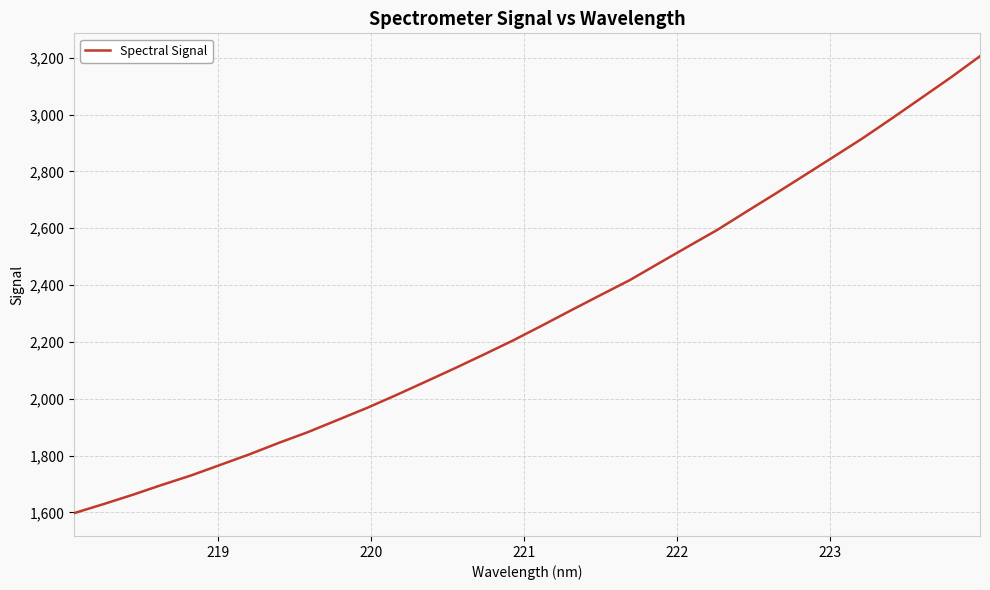

Count the number of values greater than 2257.

16